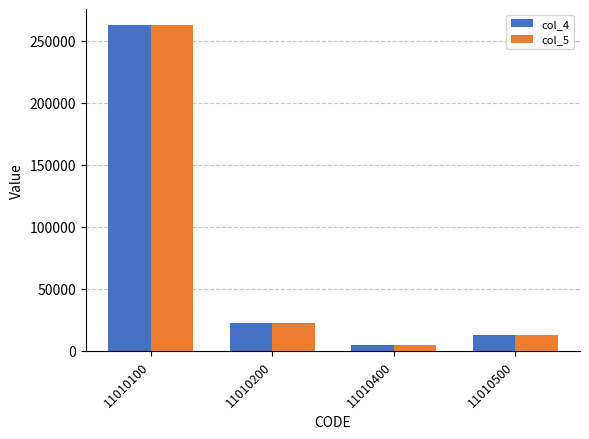

How many bars are there in each group?

2